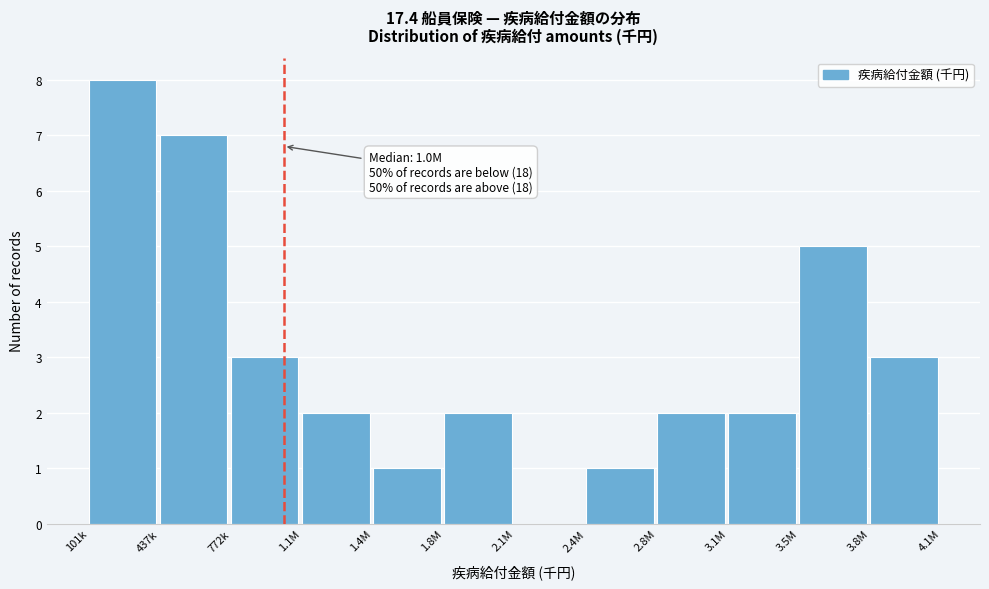

Reading left to right, what are all the values shown in this chart?

101k=8	437k=7	772k=3	1.1M=2	1.4M=1	1.8M=2	2.1M=0	2.4M=1	2.8M=2	3.1M=2	3.5M=5	3.8M=3